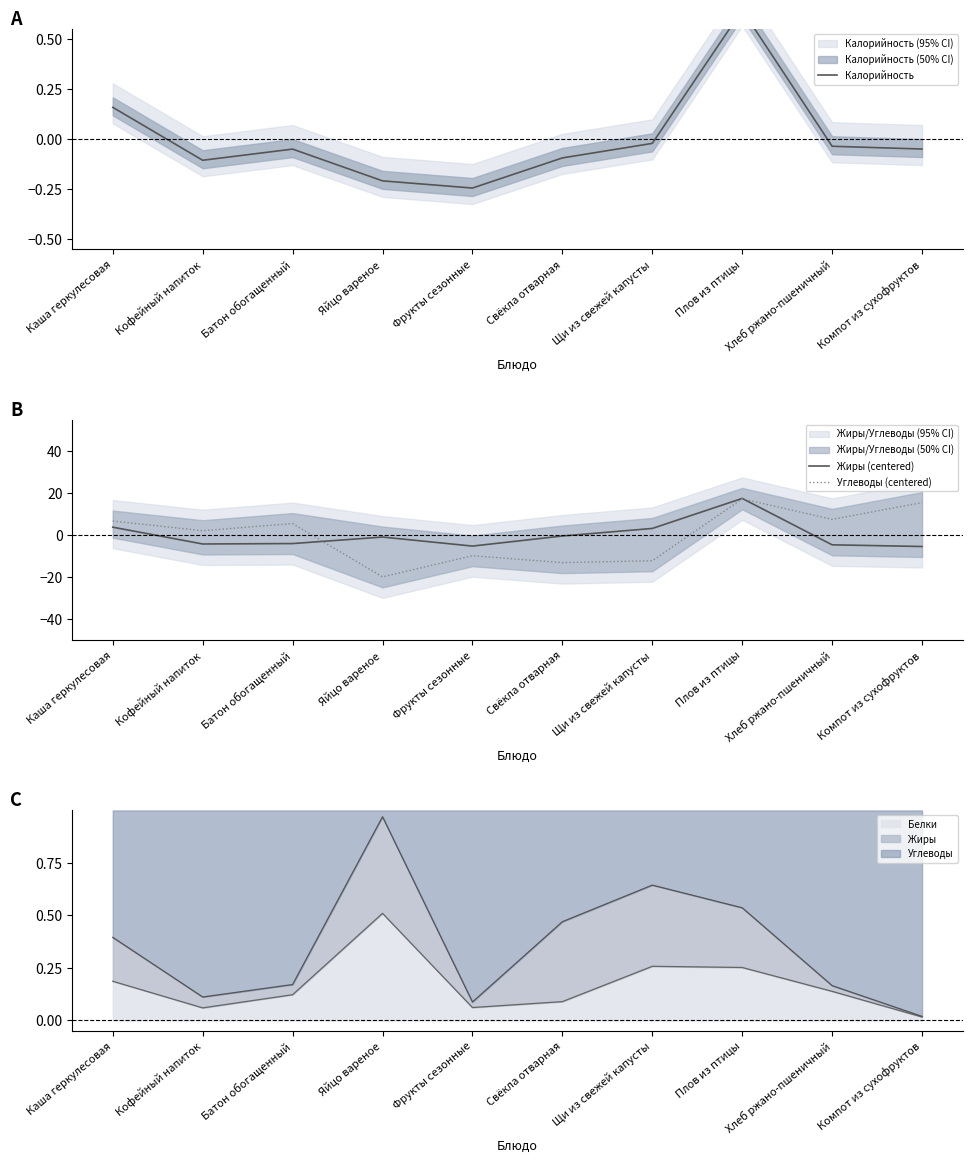

Is this an area chart (filled region under the line)?

No